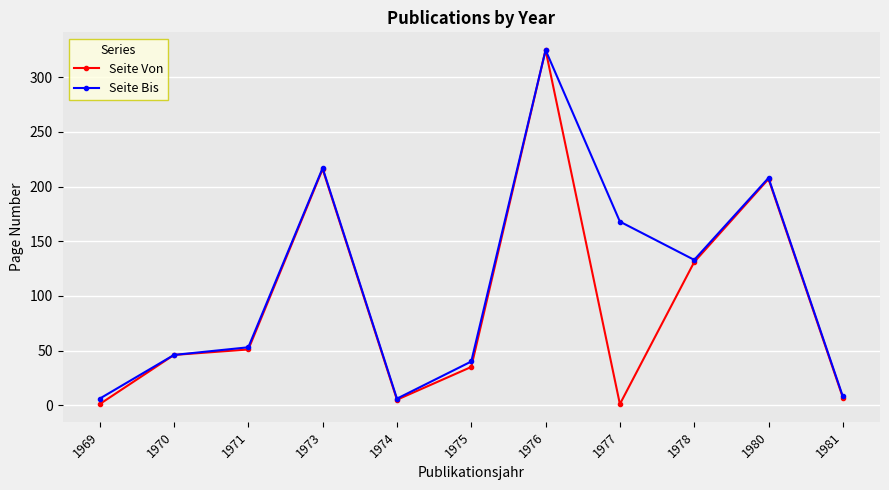

What is the maximum value for Seite Von?

325